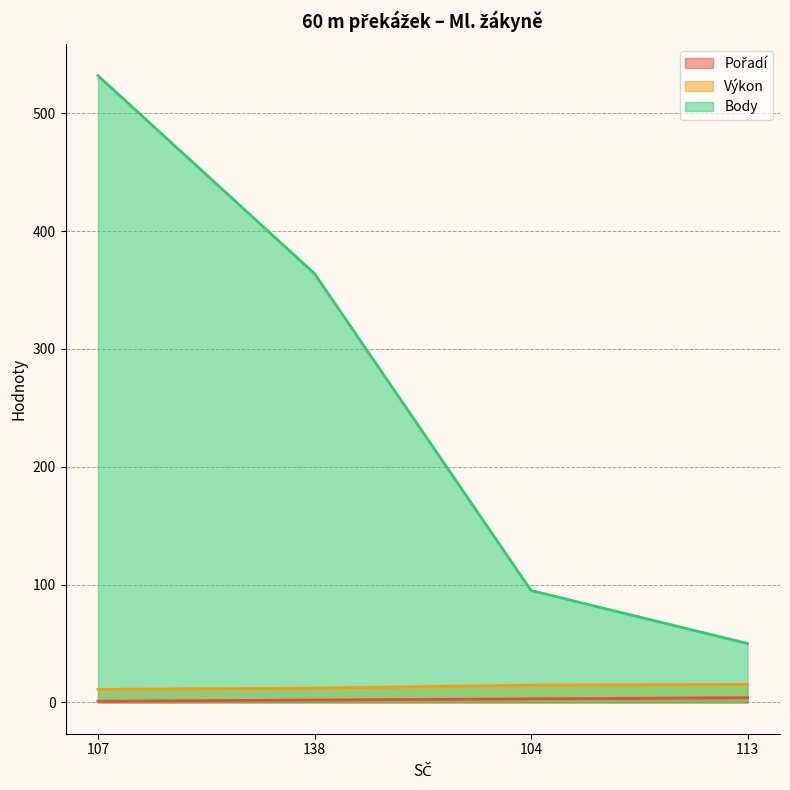

What position from the left is 113?

4